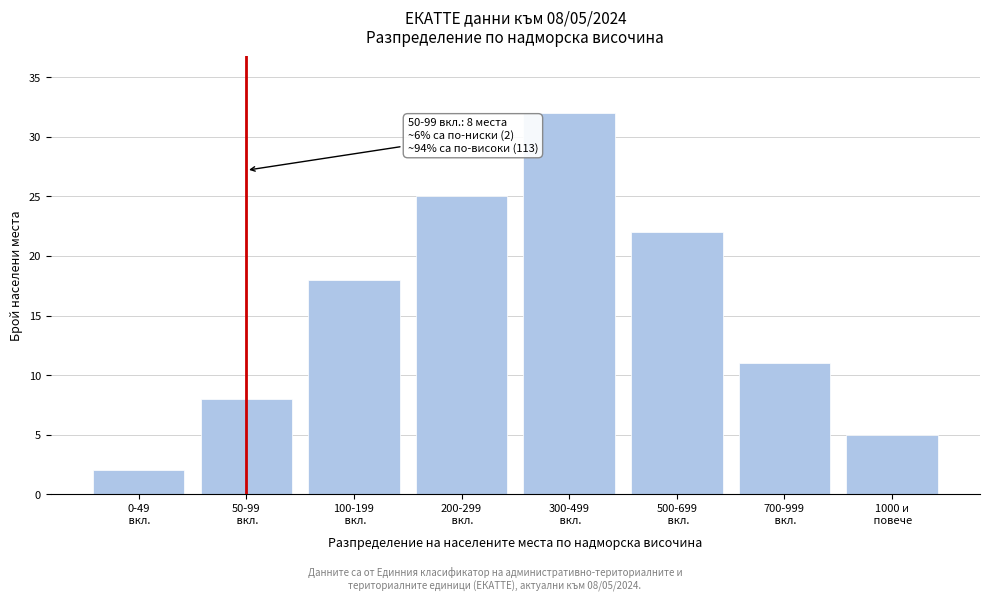

Reading right to left, list all the values displayed in this chart.

5	11	22	32	25	18	8	2